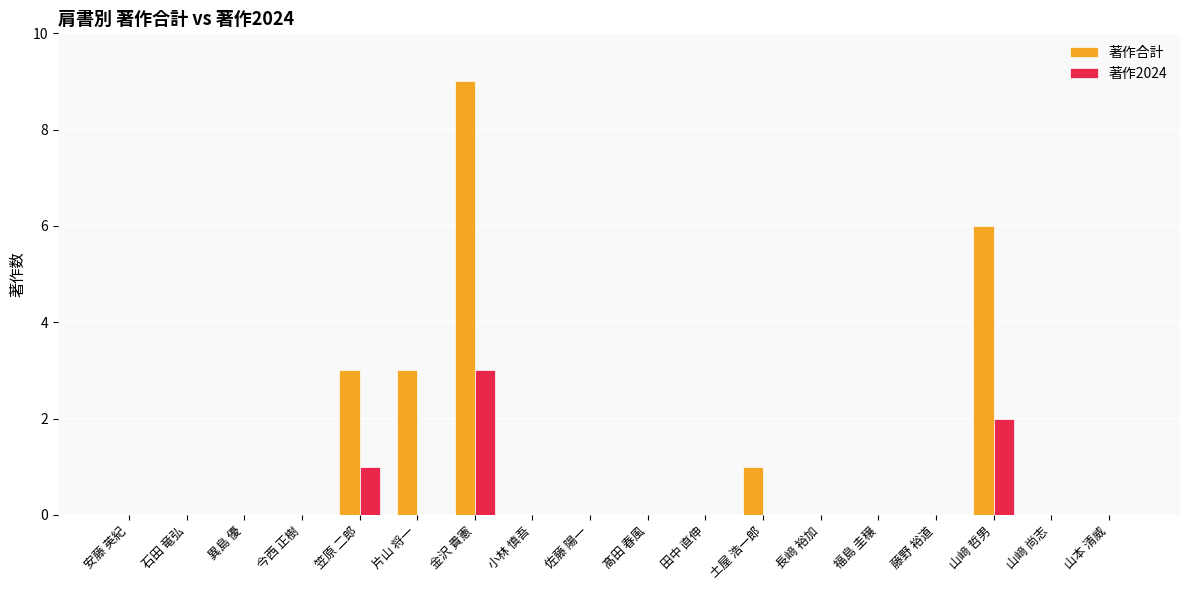

How many groups of bars are there?

18